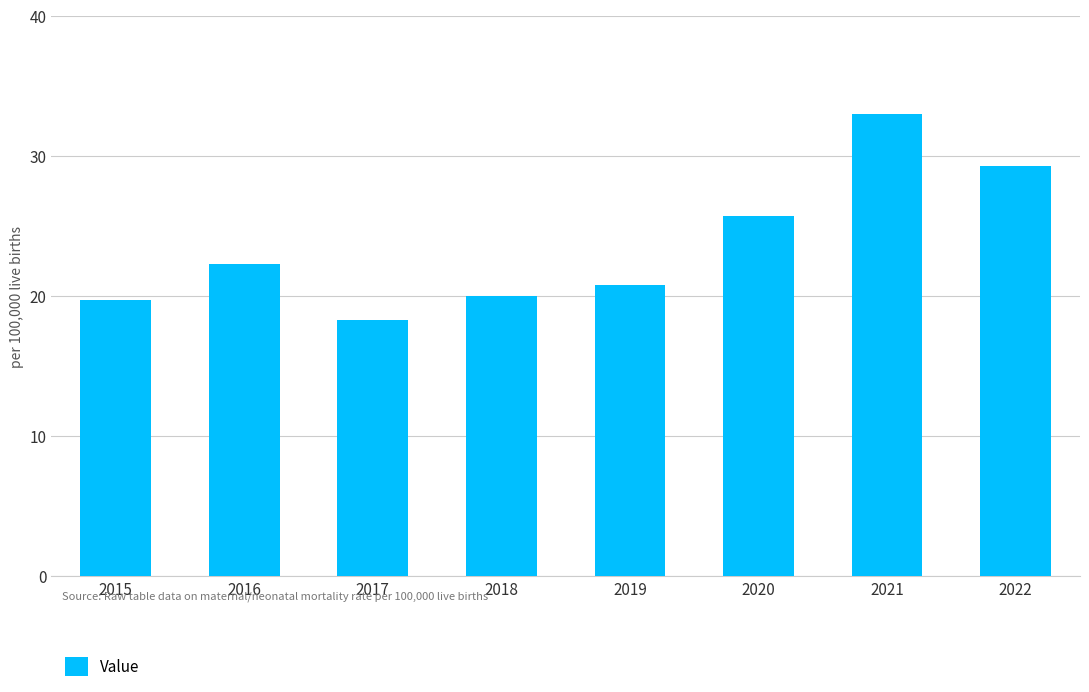

What is the change in value from 2021 to 2022?

-3.7